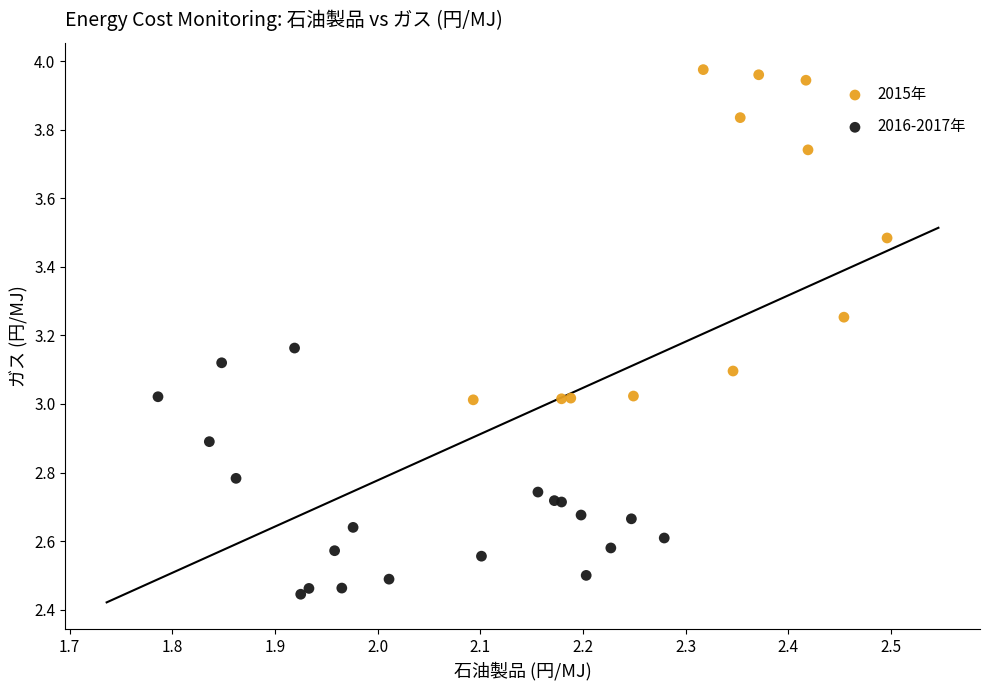

What are all the series names shown in the legend?

2015年, 2016-2017年